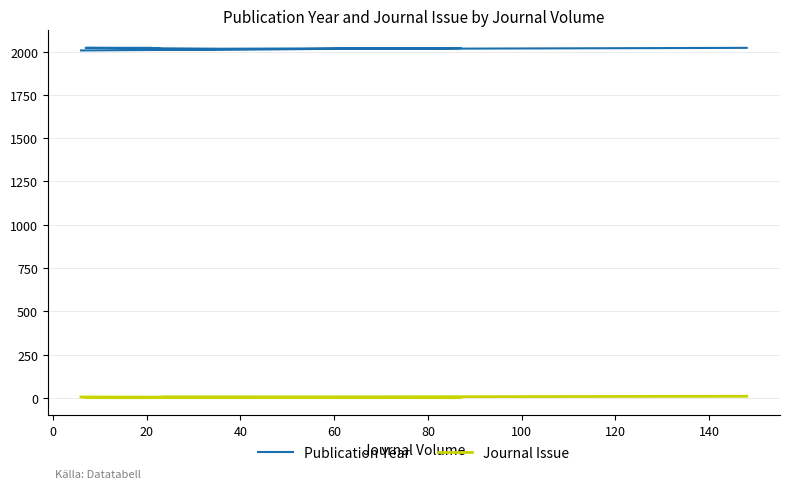

What are all the series names shown in the legend?

Publication Year, Journal Issue